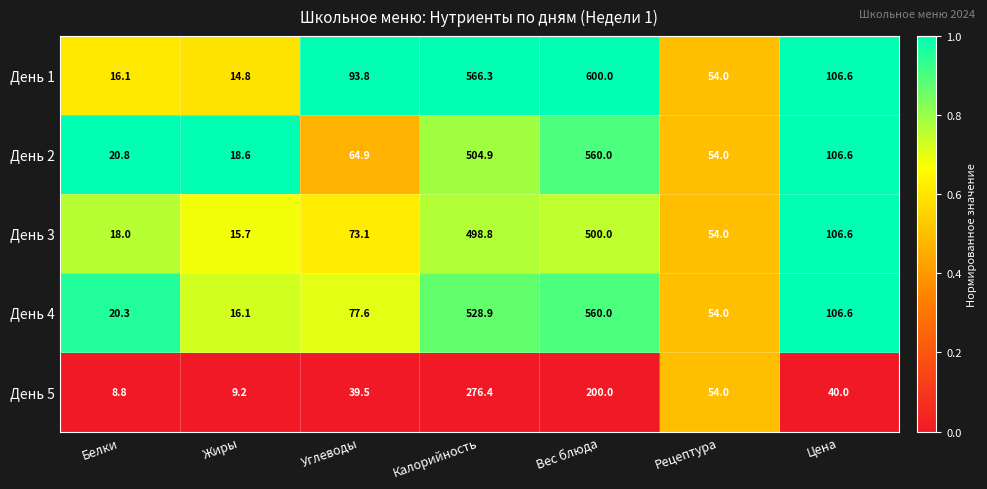

Between Жиры and Калорийность, which series saw the biggest shift?

День 1